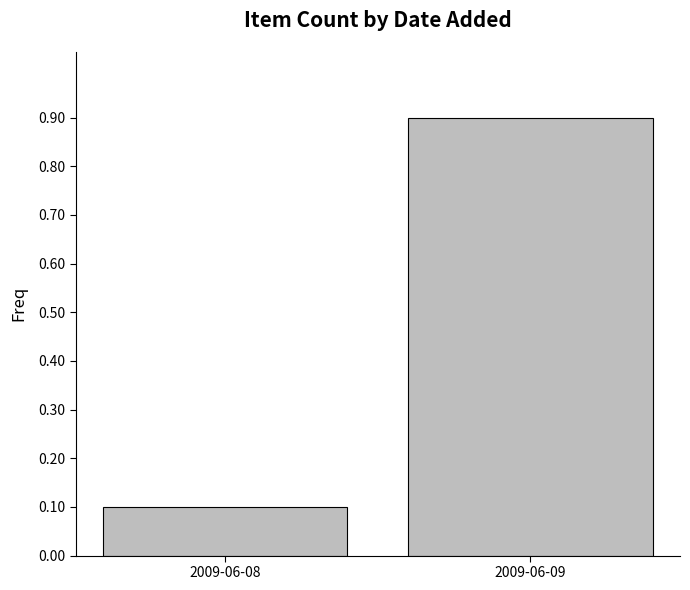

Which category has the lowest value across all series?

2009-06-08